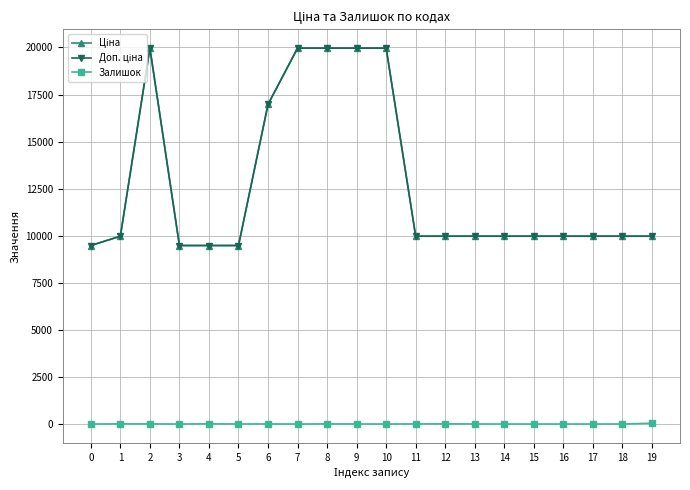

At which category is the sum across all series the highest?

2